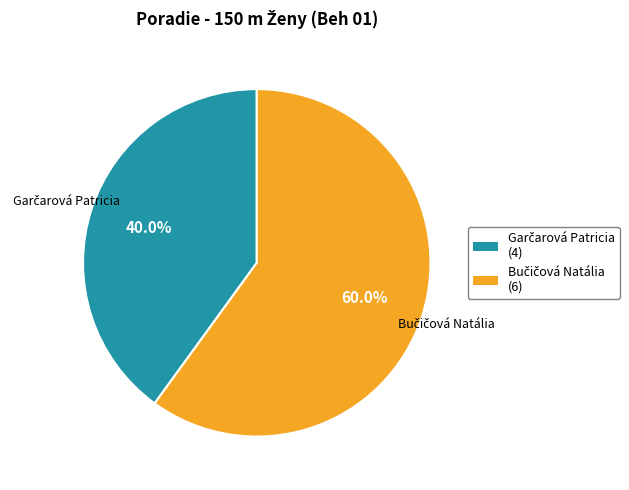

Does any single category account for the majority?

Yes